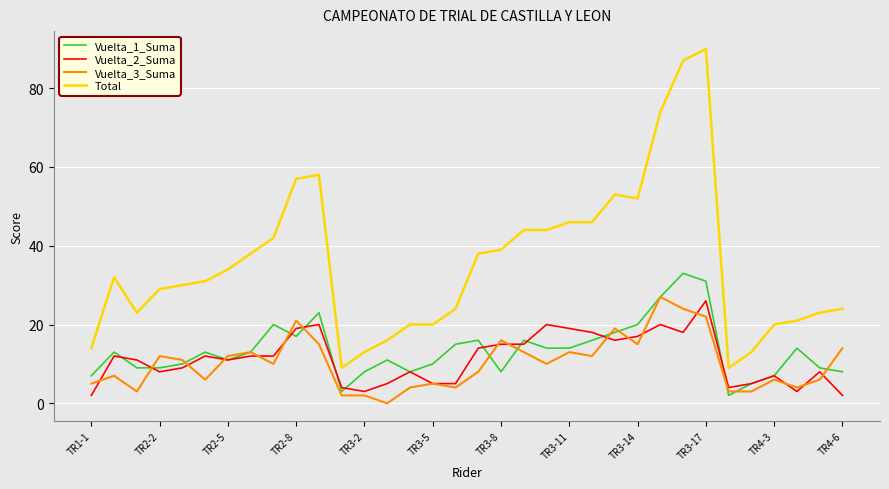

How many distinct data groups are displayed?

4